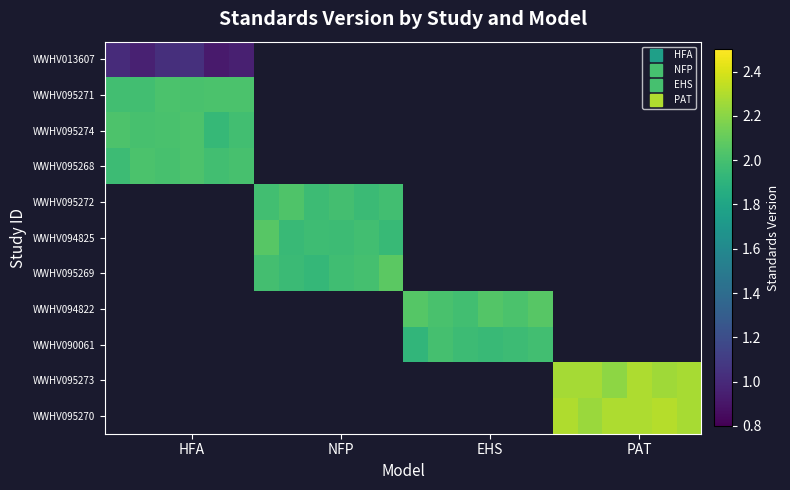

Which series has the widest spread of values?

WWHV013607